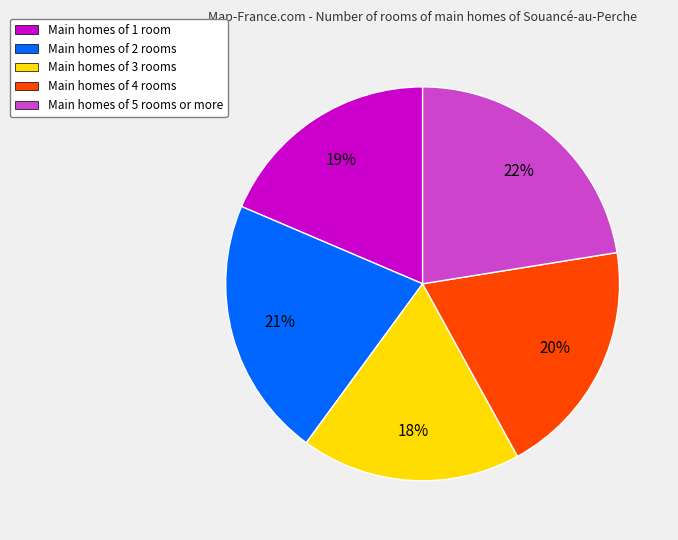

True or false: Main homes of 2 rooms accounts for 16% of the total.

False